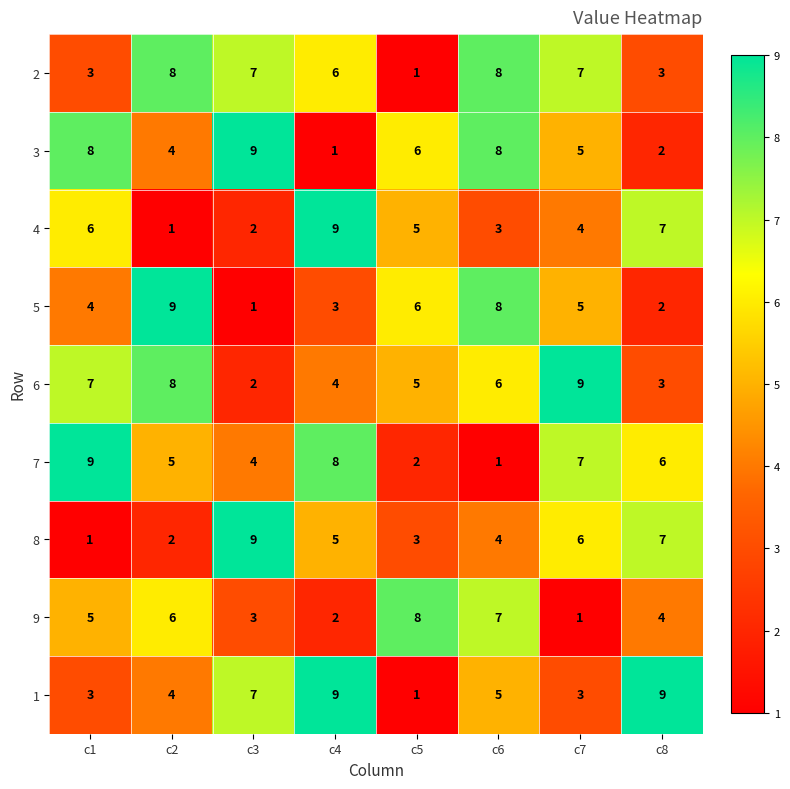

Which series has the largest total across all categories?

6